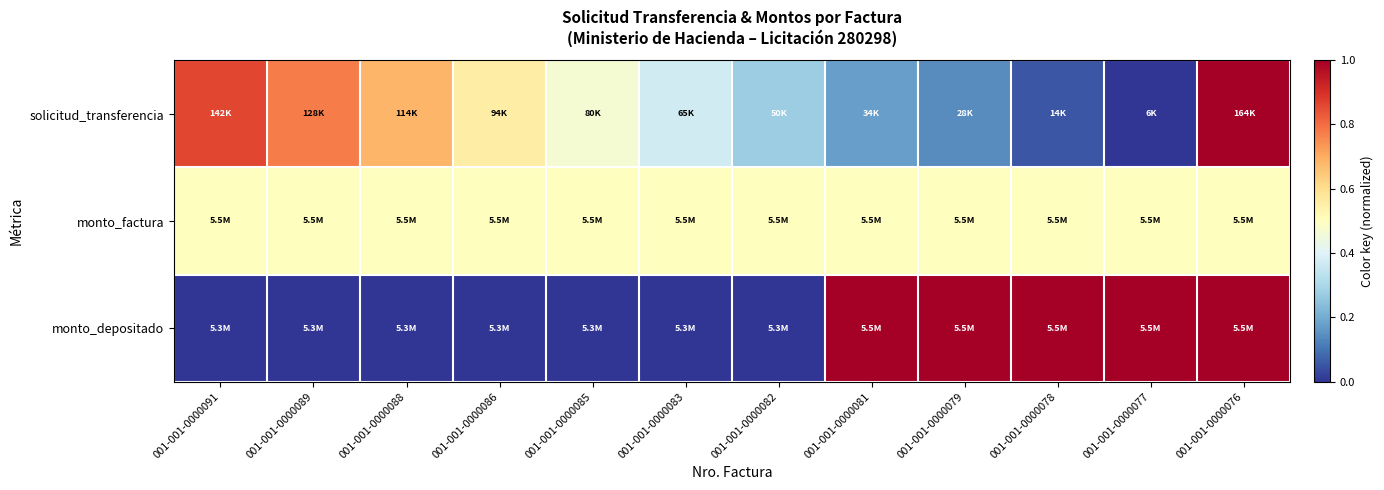

Count the number of data series in this chart.

3